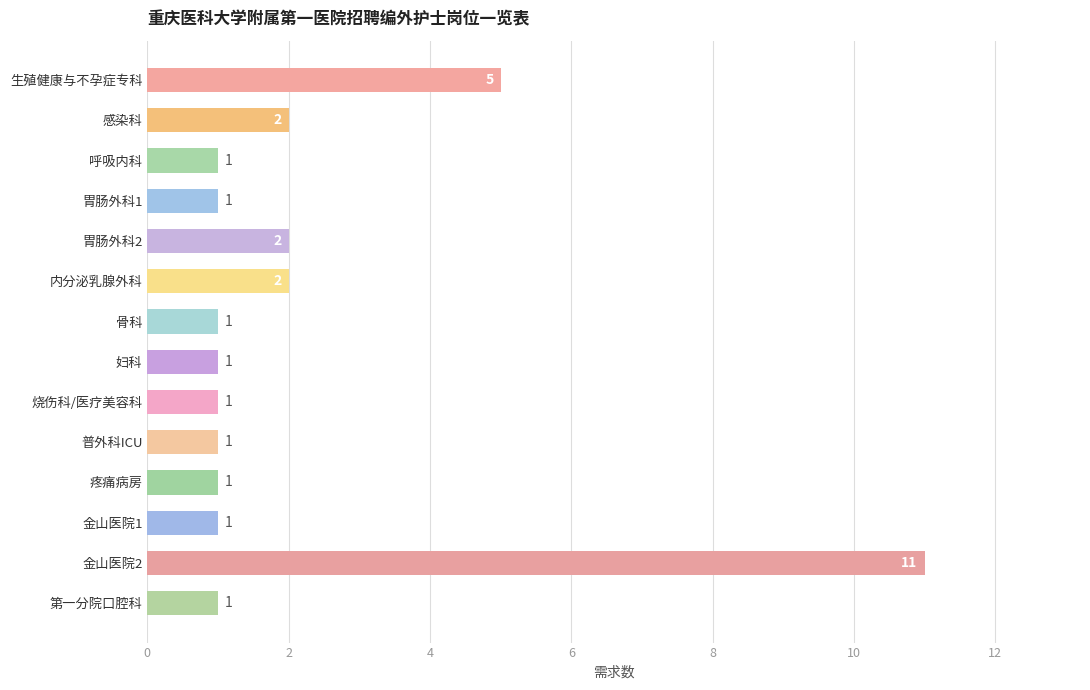

Which has a higher value, 胃肠外科2 or 胃肠外科1?

胃肠外科2